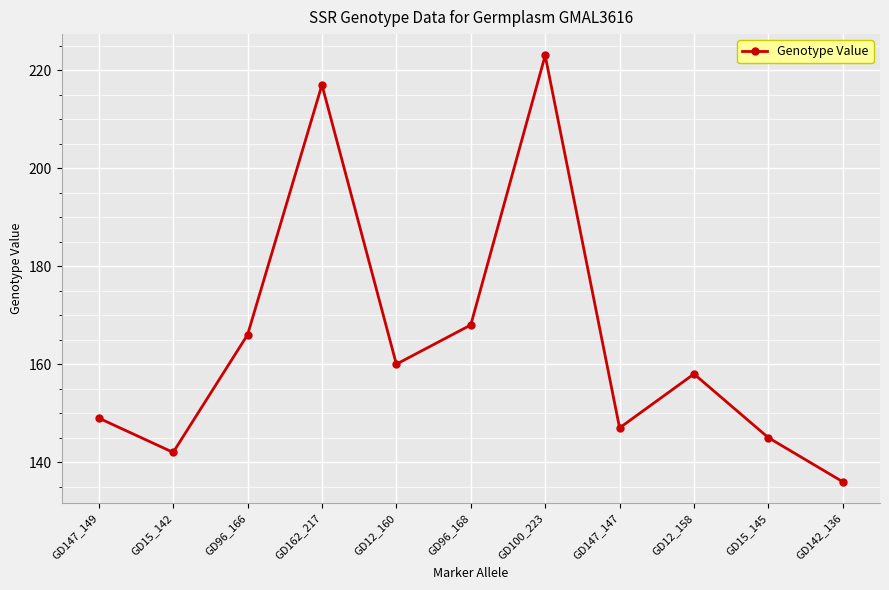

True or false: the data shows 142 at GD15_142.

True